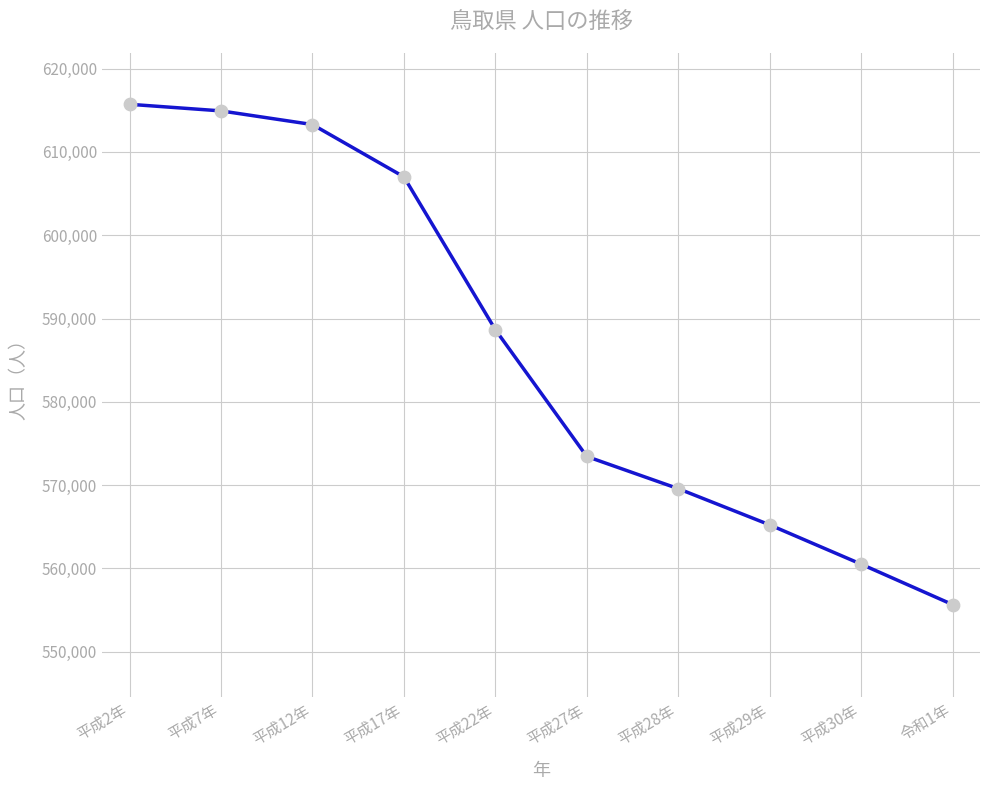

Is it true that the value at 平成30年 is 242095?

False